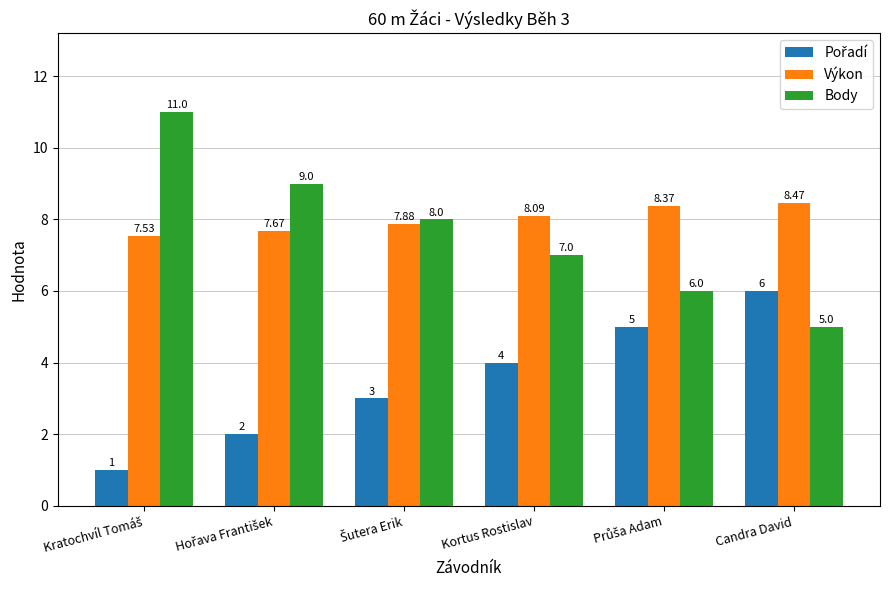

Which series has the widest spread of values?

Body